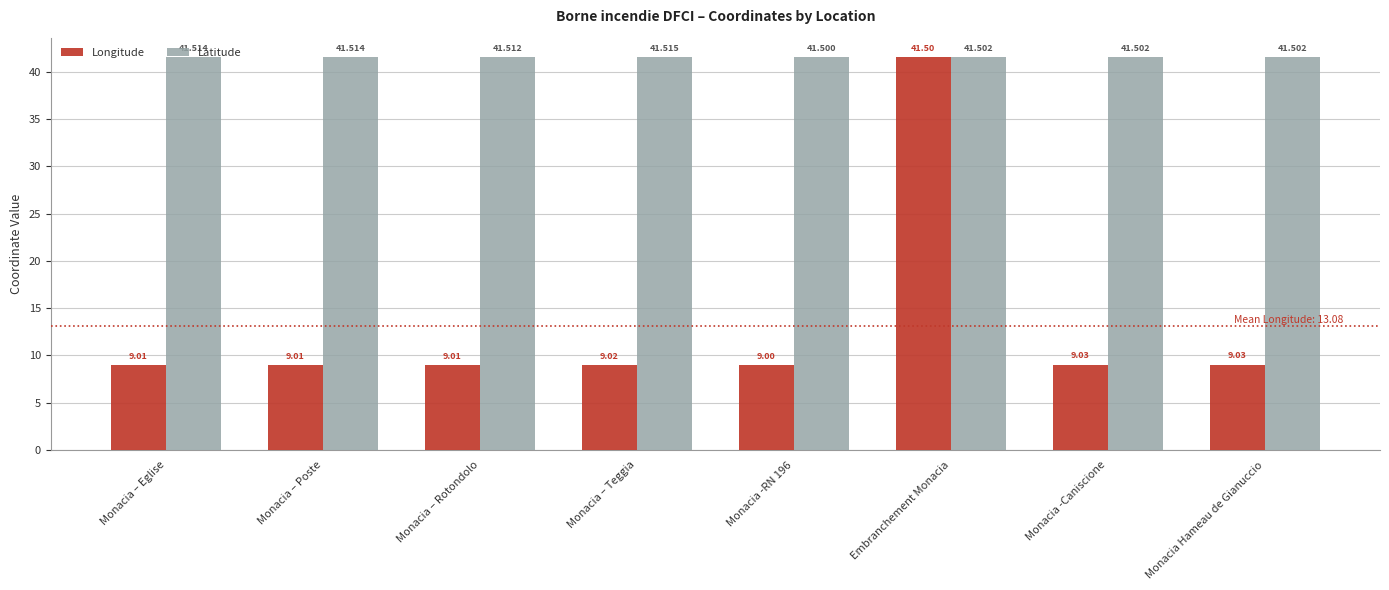

Reading left to right, extract all data points from this chart.

Longitude: 9.0	9.0	9.0	9.0	9.0	41.5	9.0	9.0
Latitude: 41.5	41.5	41.5	41.5	41.5	41.5	41.5	41.5